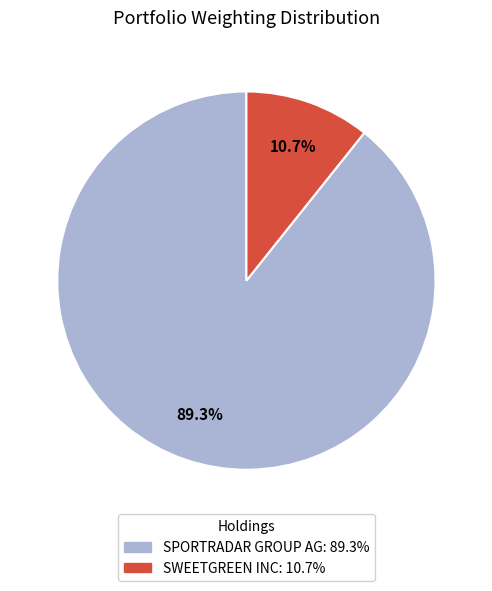

True or false: SWEETGREEN INC accounts for 5% of the total.

False